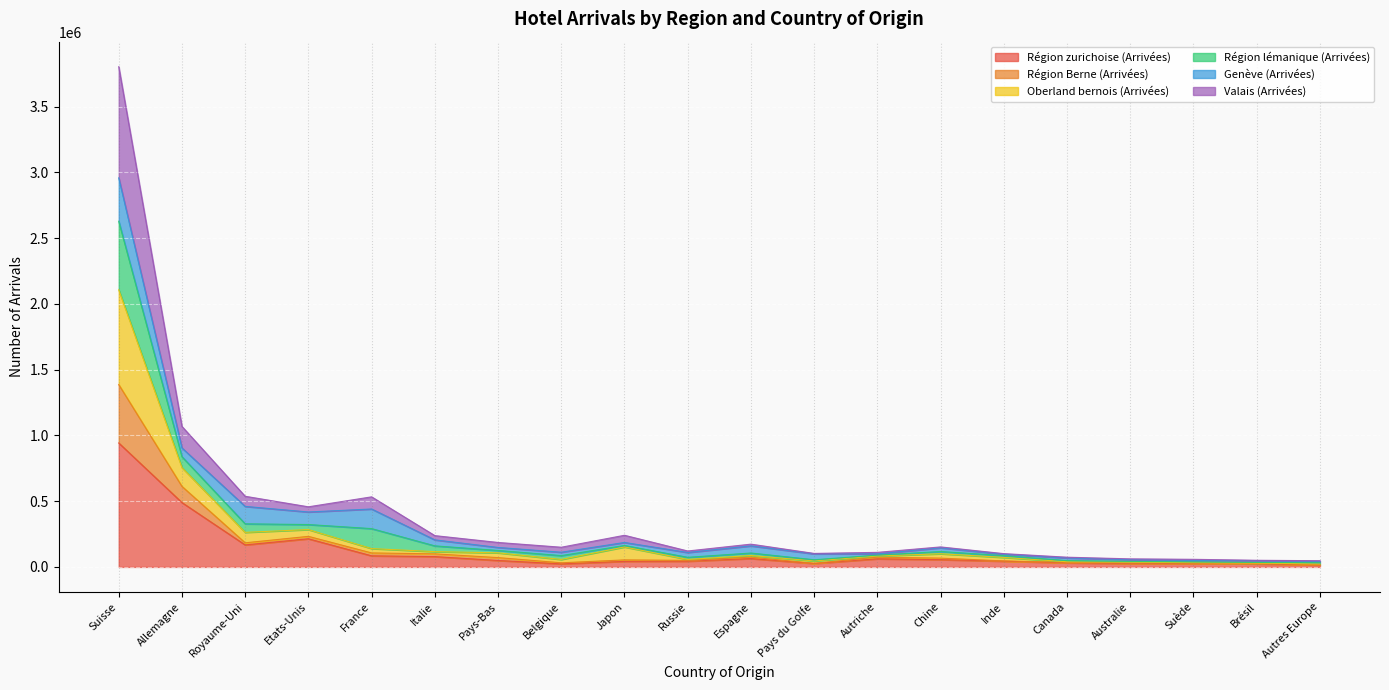

At which label does Région zurichoise (Arrivées) reach its peak?

Suisse